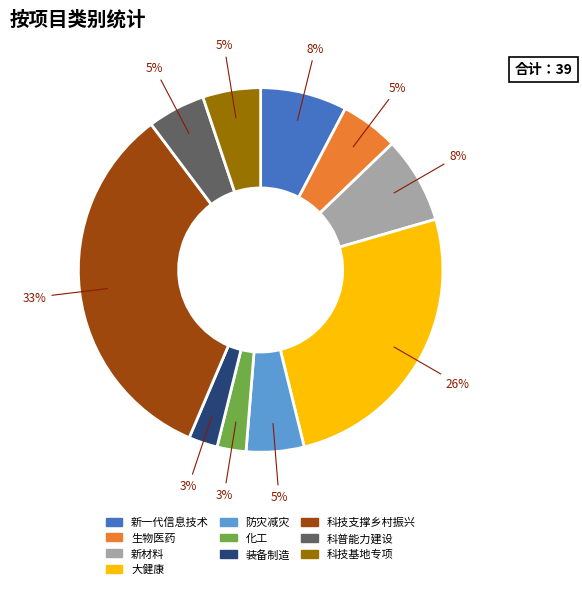

Which slice is the largest?

科技支撑乡村振兴